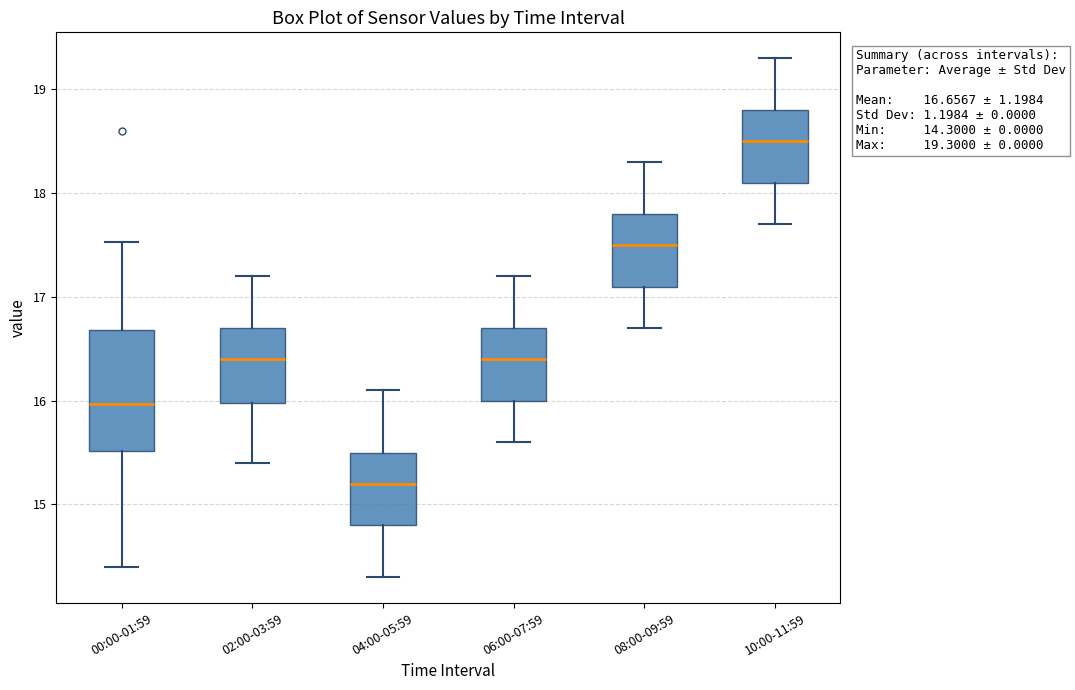

Which box has the lowest median line?

04:00-05:59